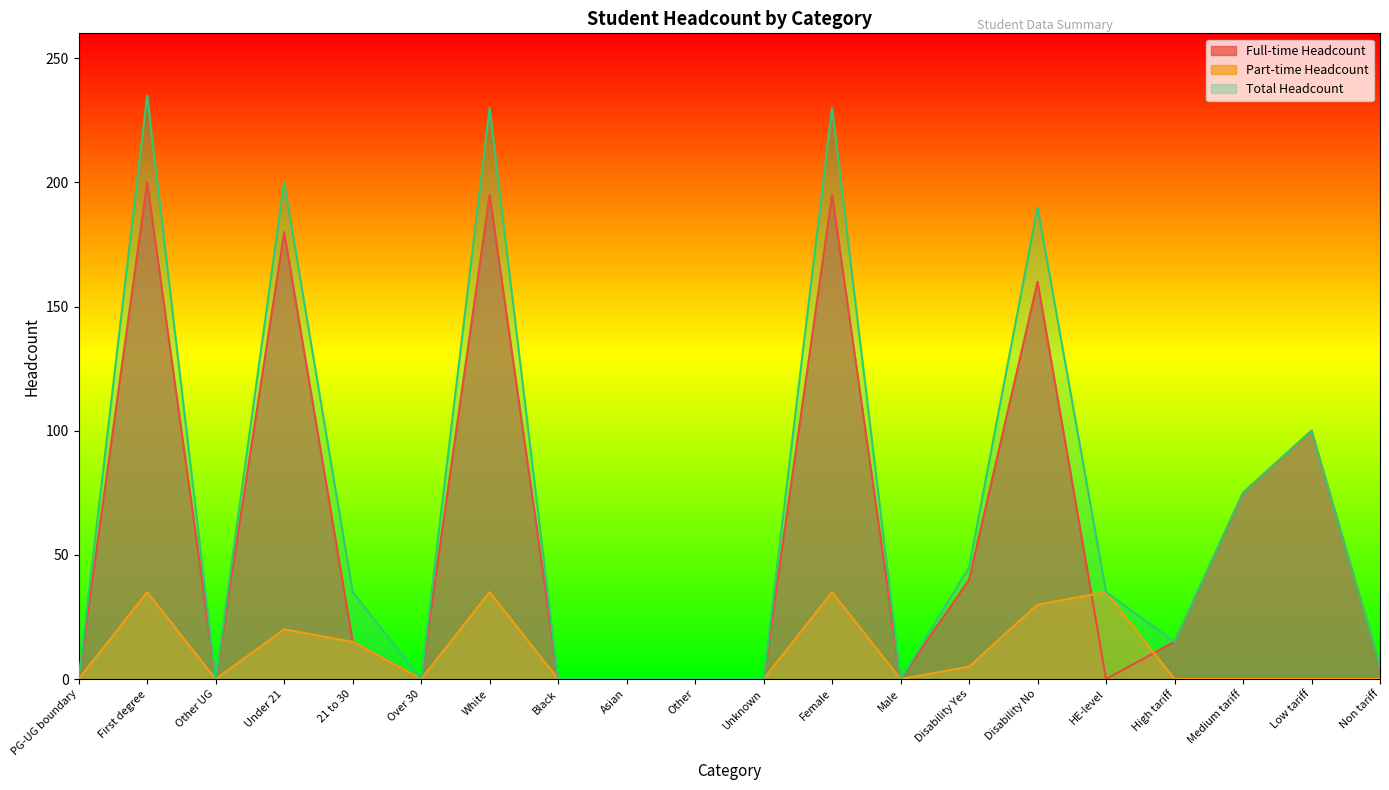

Is the value of Total Headcount at Low tariff greater than the value of Full-time Headcount at Medium tariff?

Yes